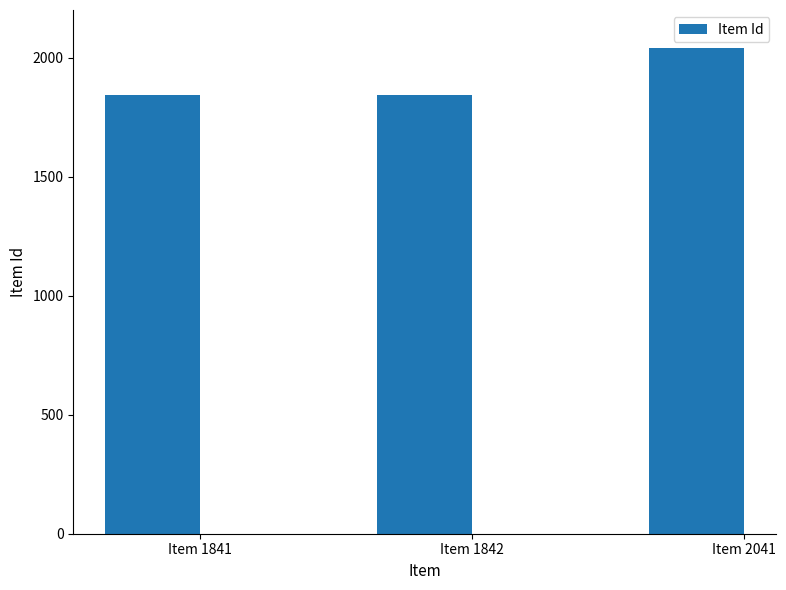

What is the value of the 3rd bar from the left?

2041